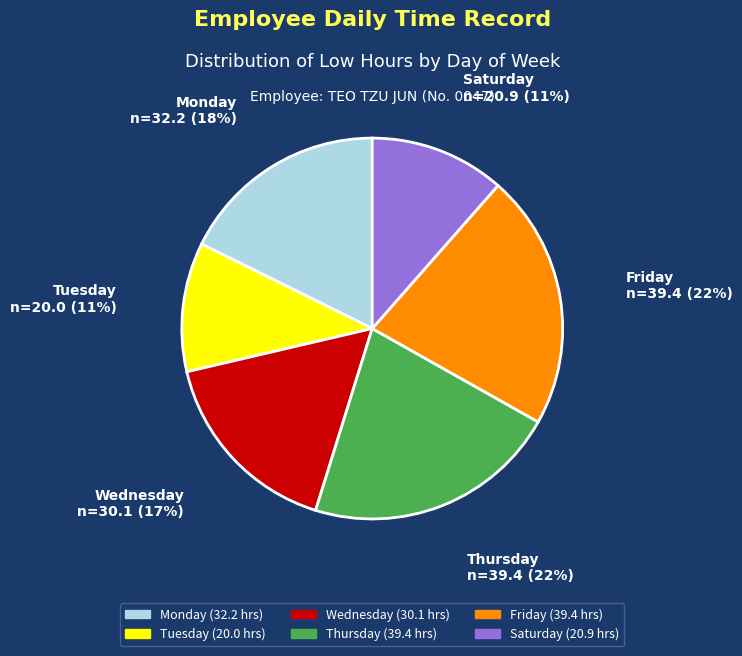

Is there any slice that represents more than half of the pie?

No